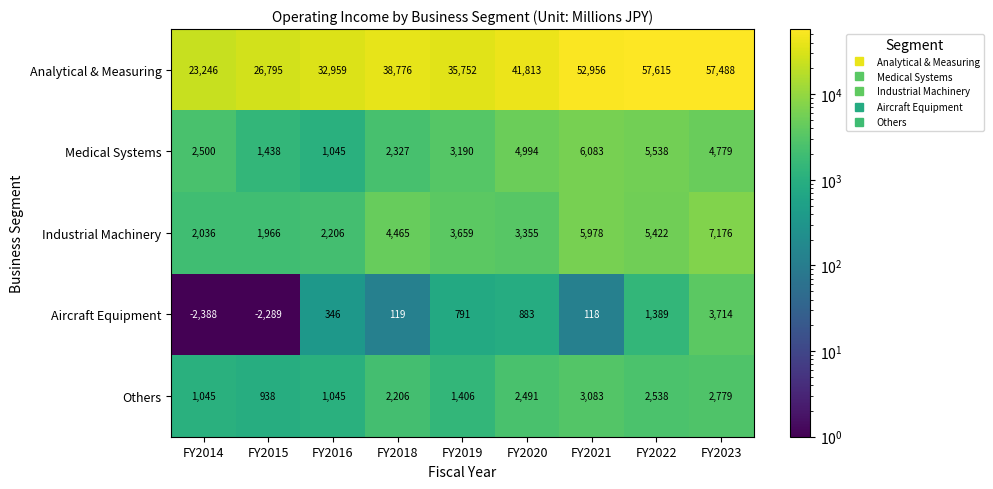

What is the difference between the highest and lowest values at FY2023?

54709